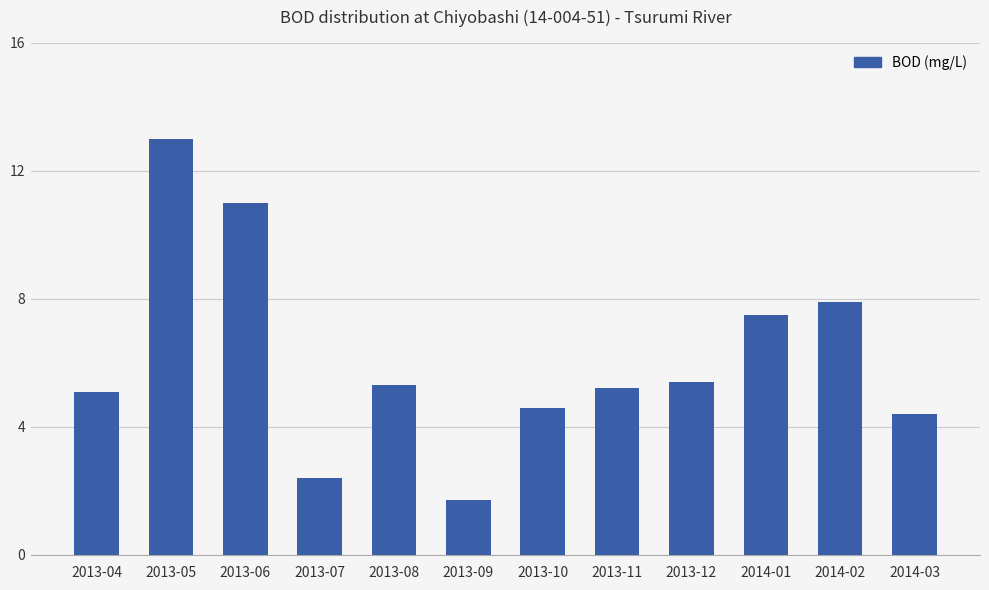

True or false: the data shows 13.0 at 2013-05.

True